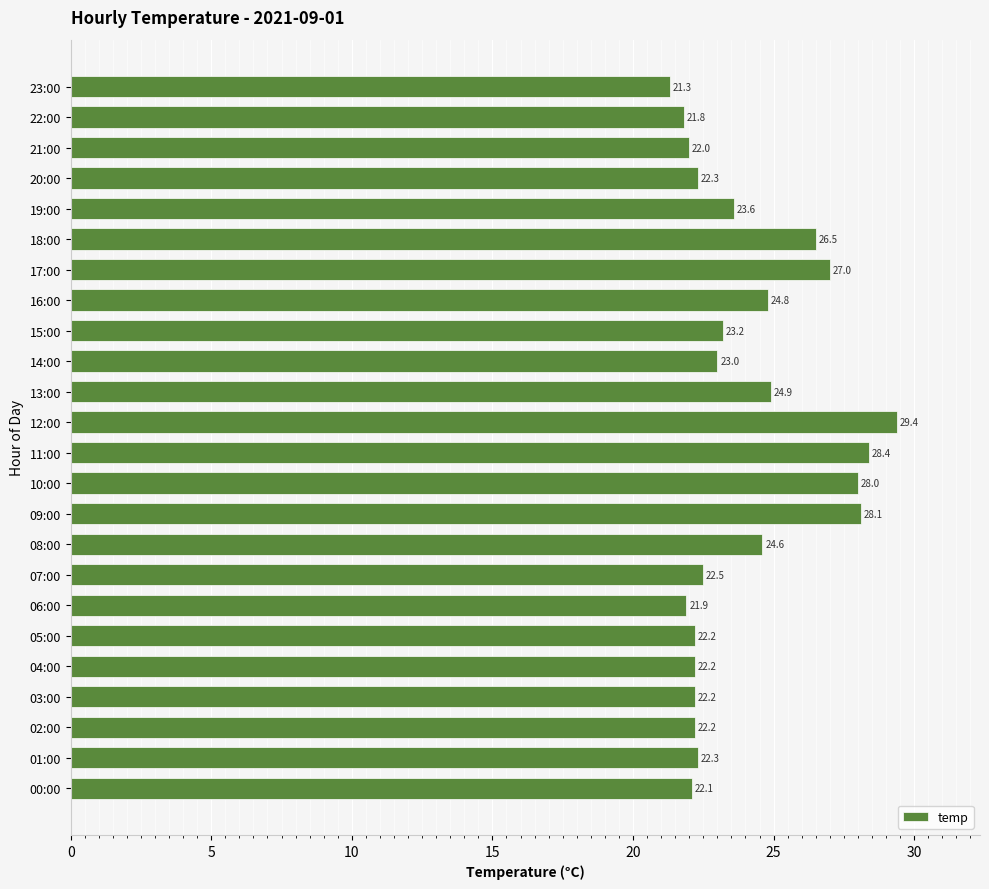

Approximately how many times larger is the value at 05:00 compared to 22:00?

1.0